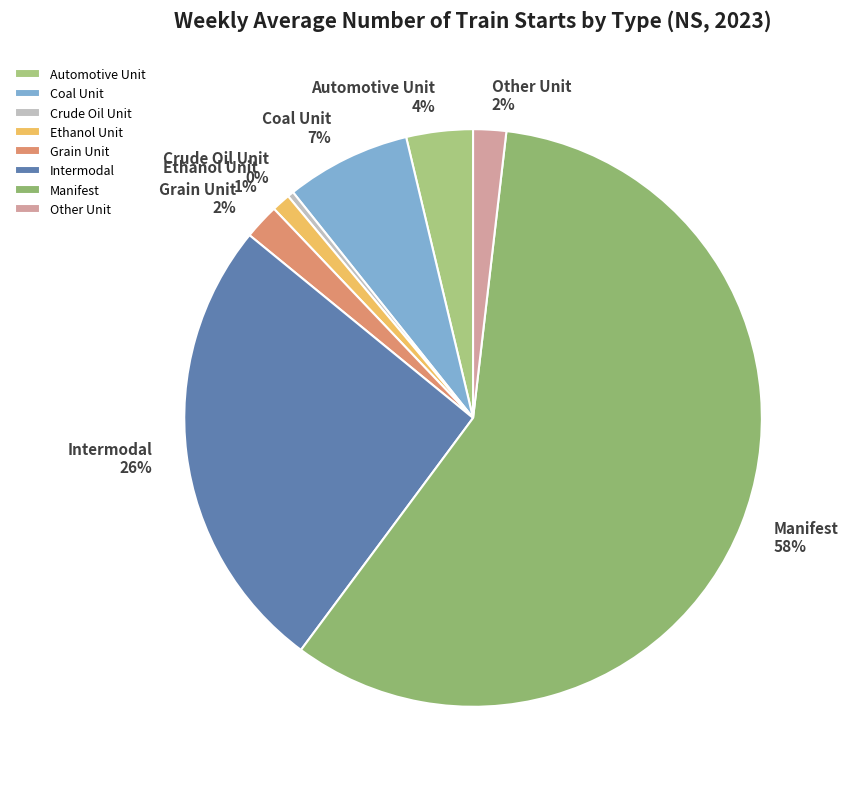

True or false: Coal Unit accounts for 7% of the total.

True